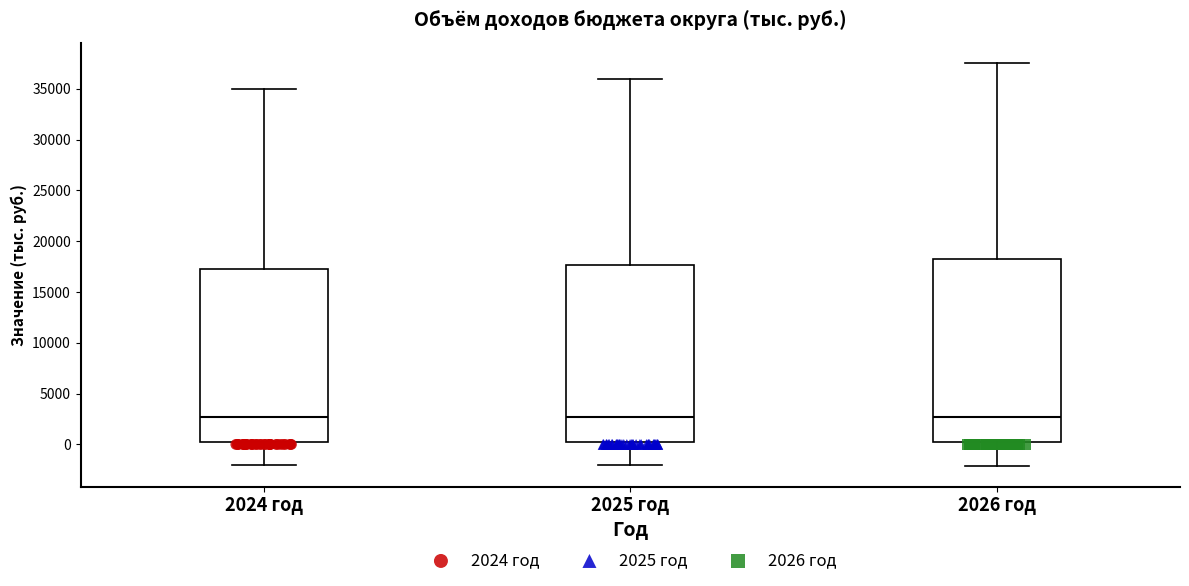

Reading left to right, read every box against the y-axis: the position of its median line, the range the box covers, and the ends of its whiskers. The values are not printed on the chart, so give them approximately, as read against the axis.

2024 год: median 2500, box 500 to 17500, whiskers -2000 to 35000
2025 год: median 2500, box 500 to 17500, whiskers -2000 to 36000
2026 год: median 2500, box 500 to 18500, whiskers -2000 to 37500